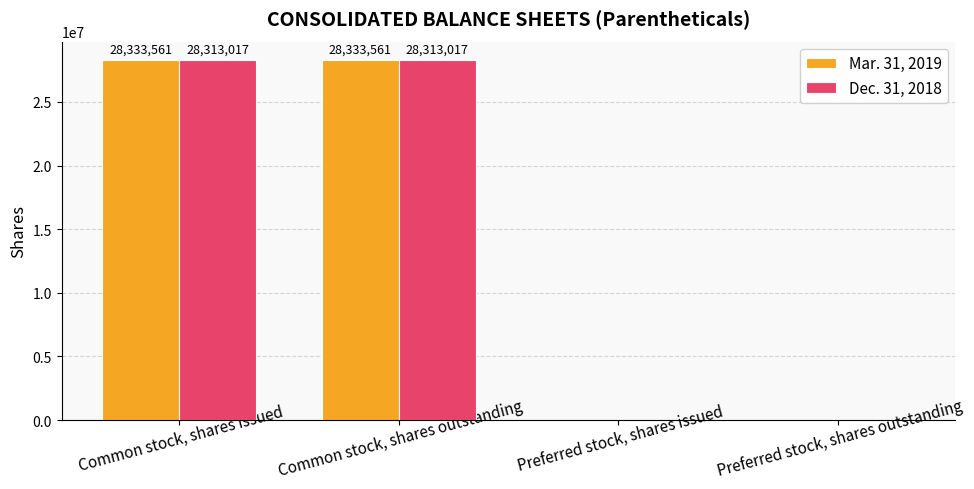

Reading left to right, what are all the values shown in this chart?

Mar. 31, 2019: Common stock, shares issued=28333561	Common stock, shares outstanding=28333561	Preferred stock, shares issued=0	Preferred stock, shares outstanding=0
Dec. 31, 2018: Common stock, shares issued=28313017	Common stock, shares outstanding=28313017	Preferred stock, shares issued=0	Preferred stock, shares outstanding=0